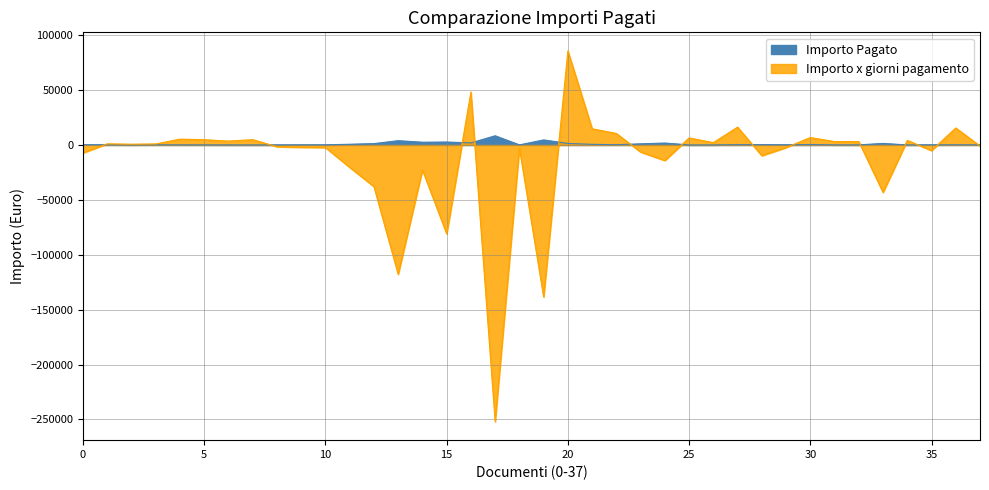

What is the label of the 10th point from the right?

FATTPA 59_19